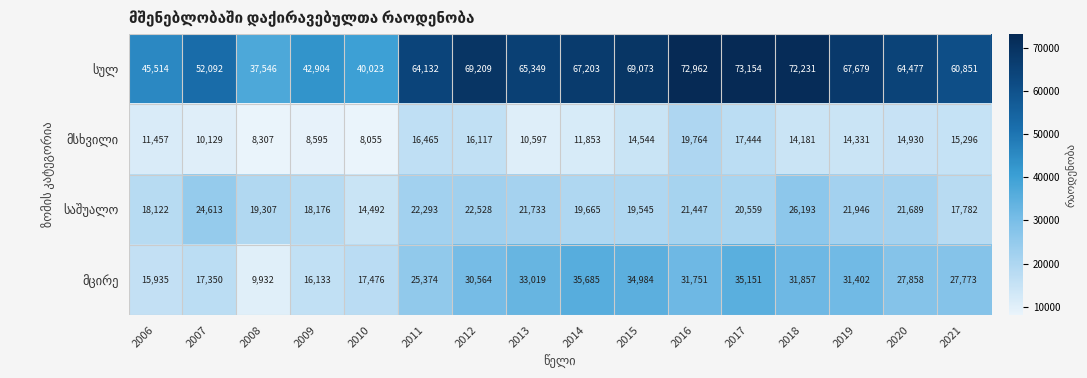

At how many categories does at least one series exceed 12169?

16